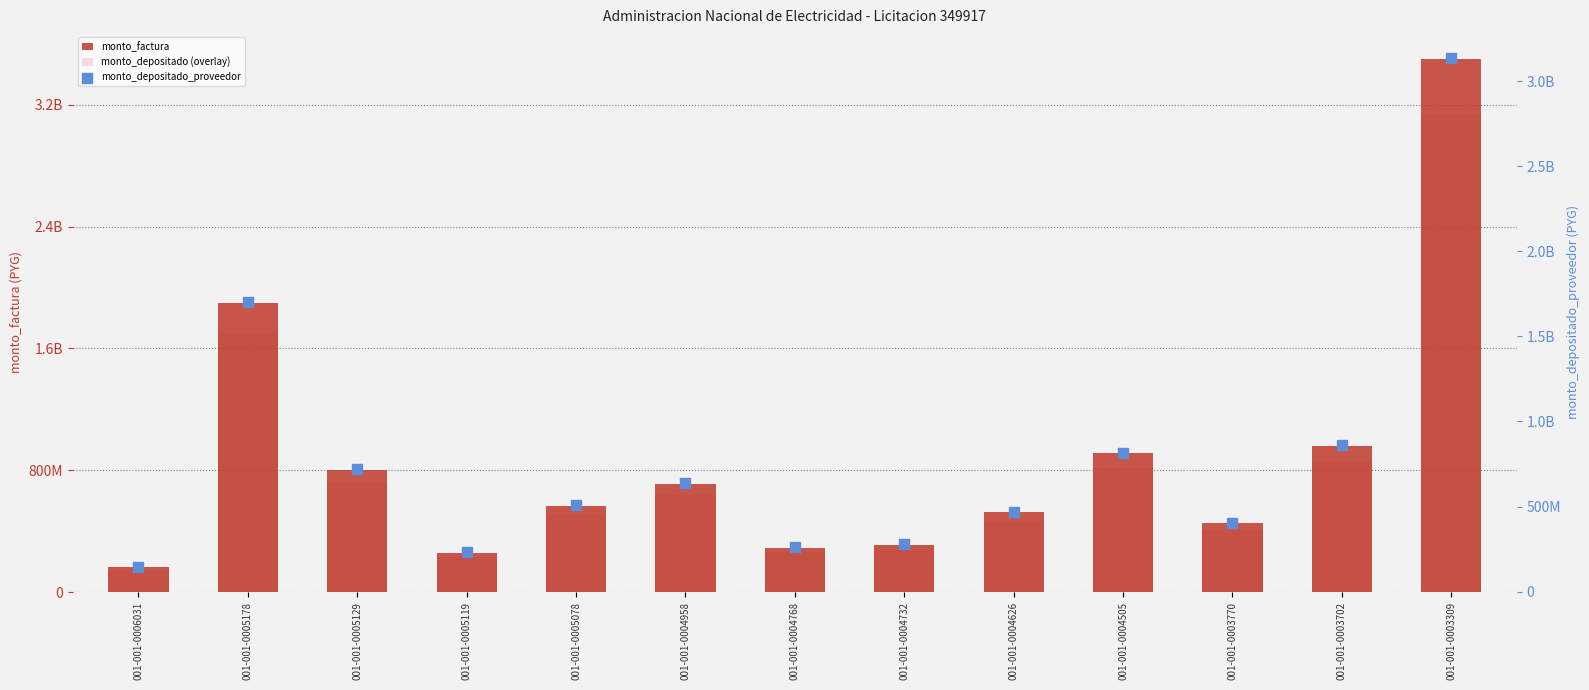

What are all the series names shown in the legend?

monto_factura, monto_depositado (overlay), monto_depositado_proveedor